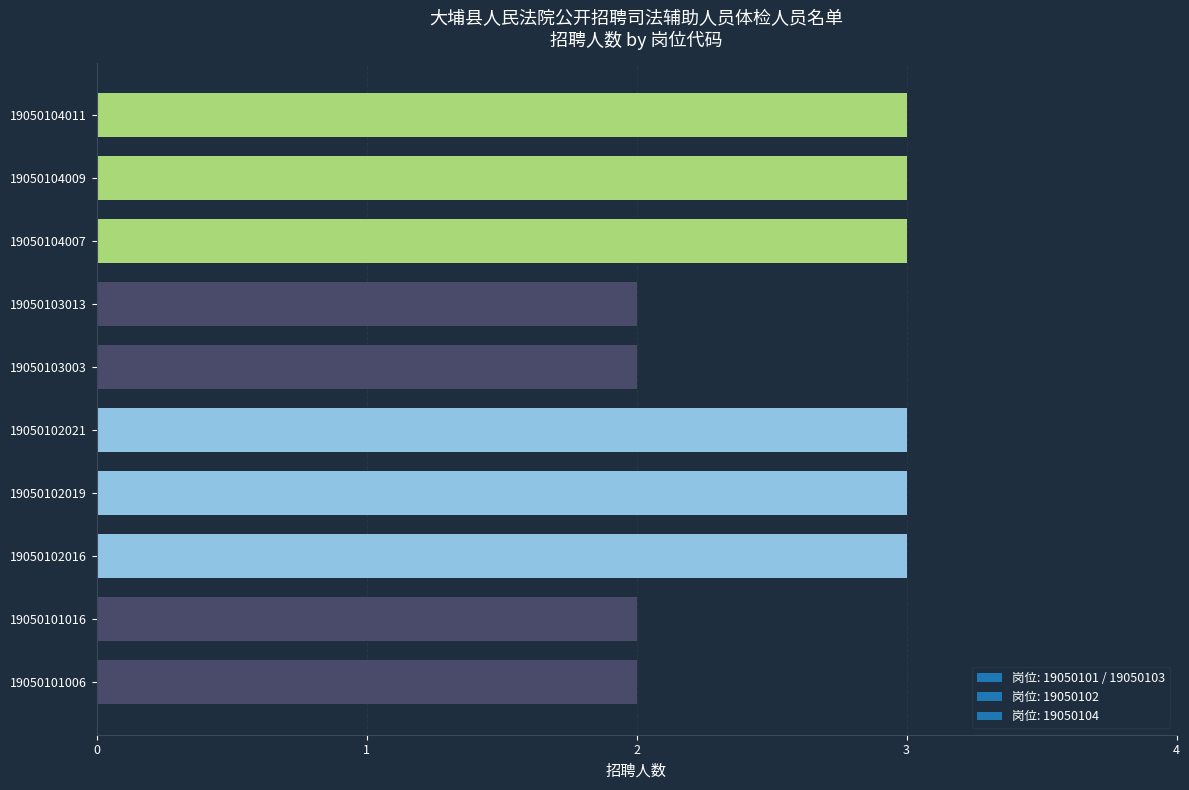

What is the smallest value displayed?

2